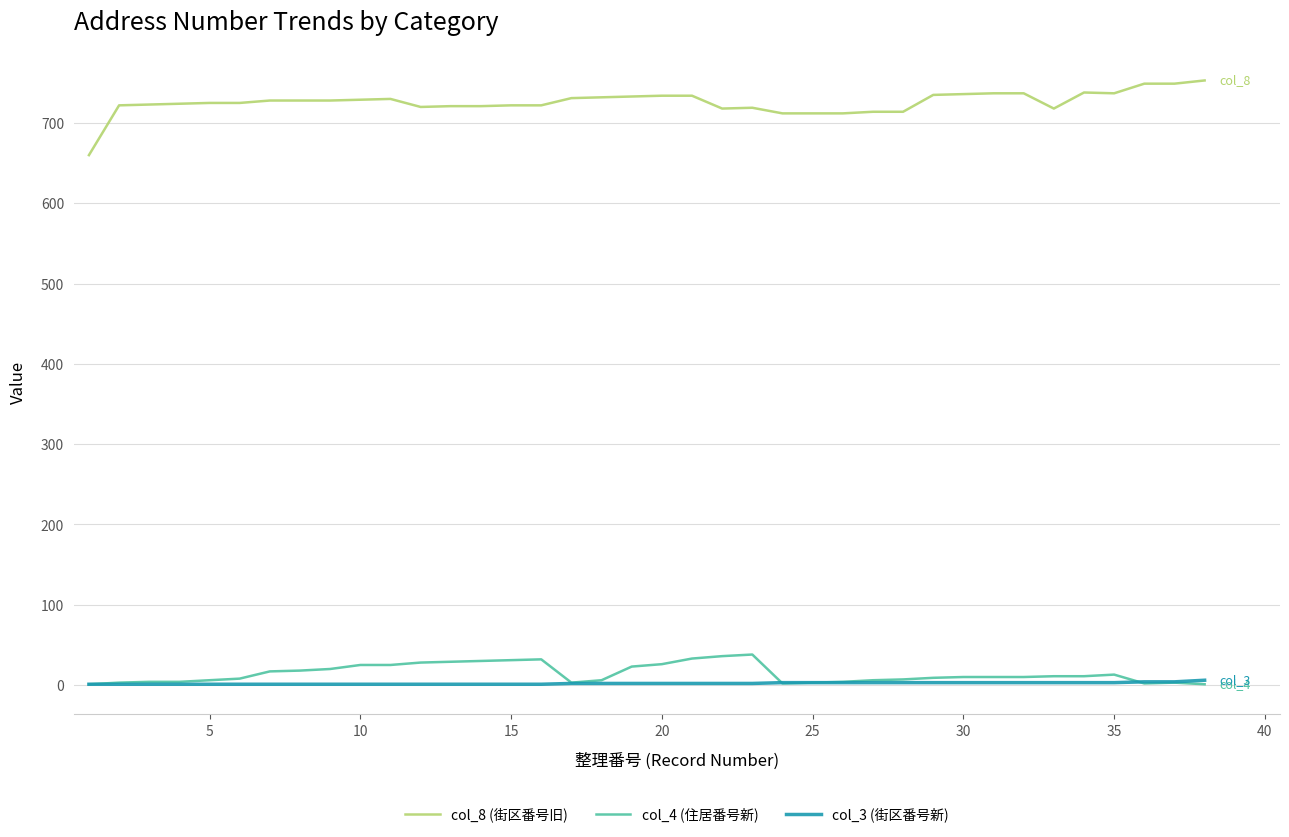

True or false: col_8 (街区番号旧) and col_3 (街区番号新) intersect in this chart.

False